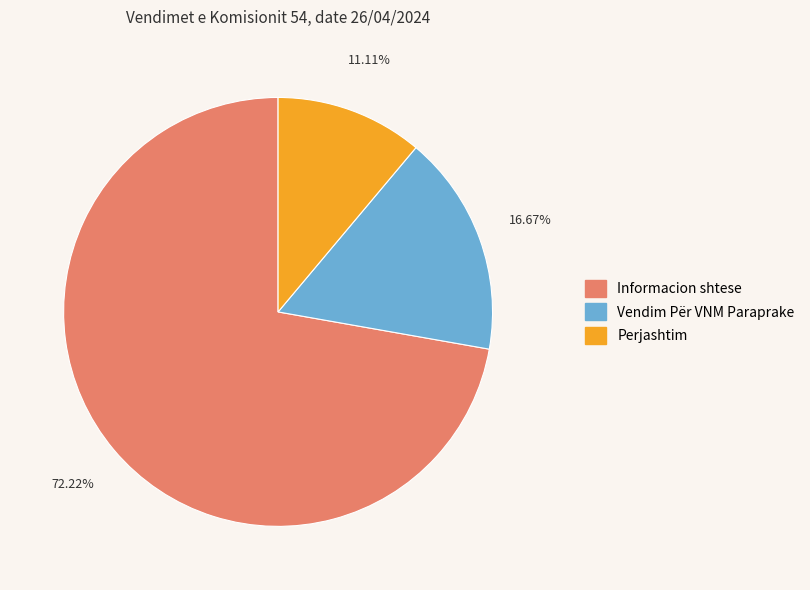

What percentage is the Vendim Për VNM Paraprake slice, to the nearest percent?

17%